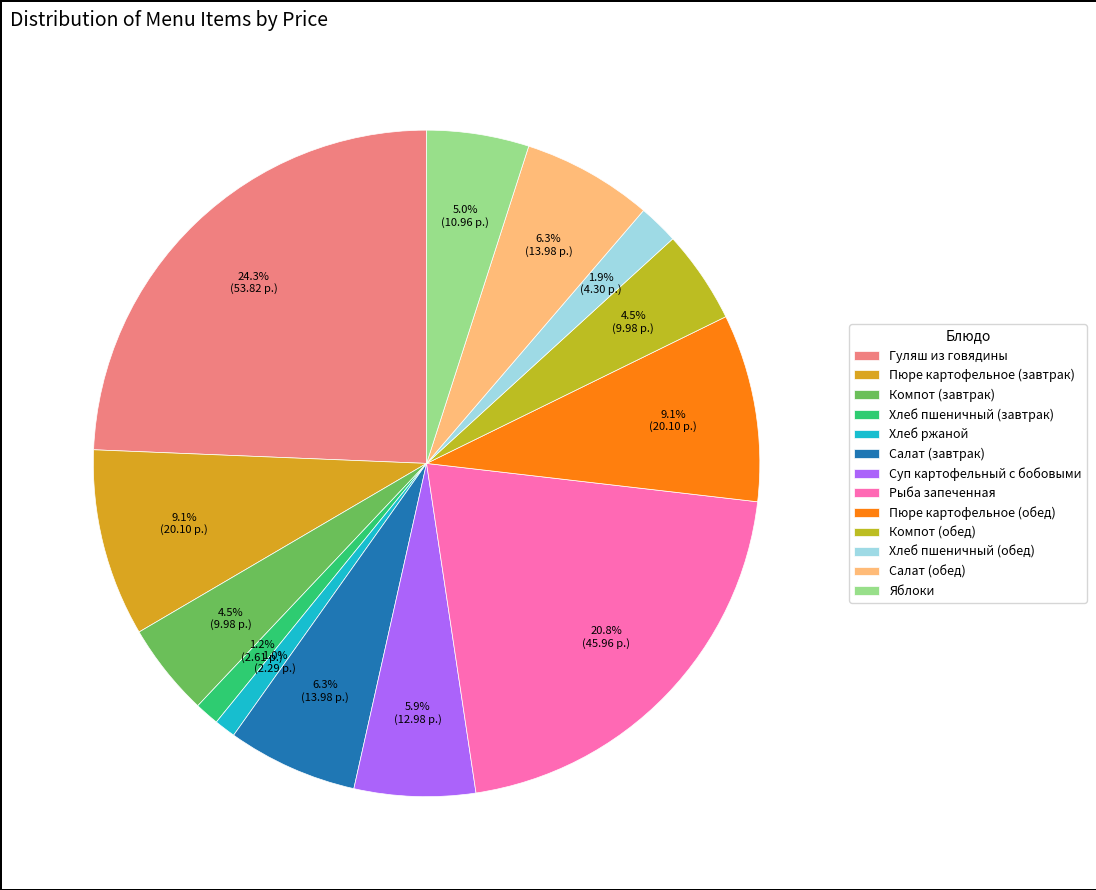

To the nearest percent, what is the difference between the largest and smallest slice percentages?

23%